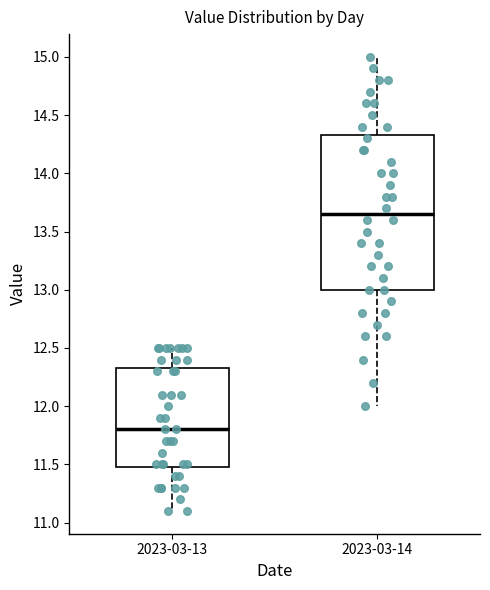

Comparing the boxes themselves (not the whiskers), which one is the tallest?

2023-03-14